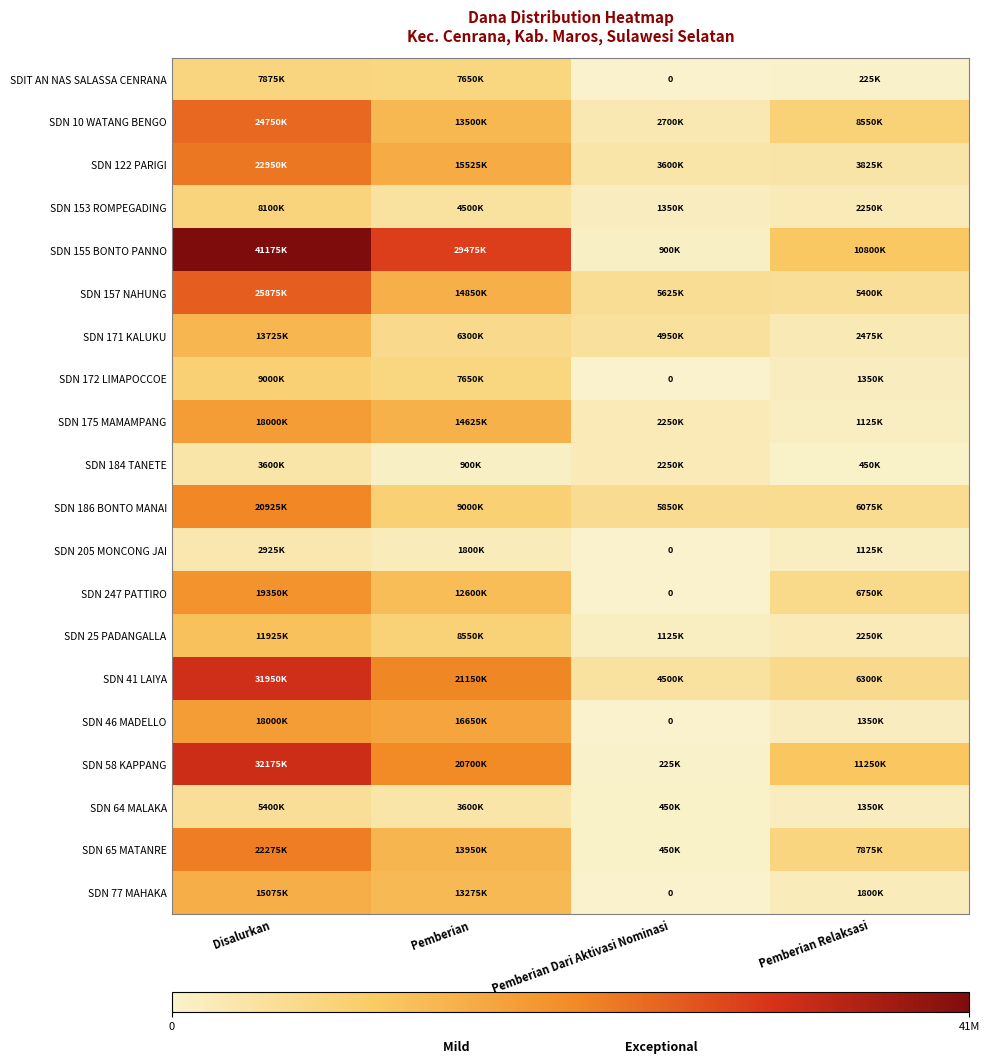

Which series has the largest range (max minus min)?

SDN 155 BONTO PANNO